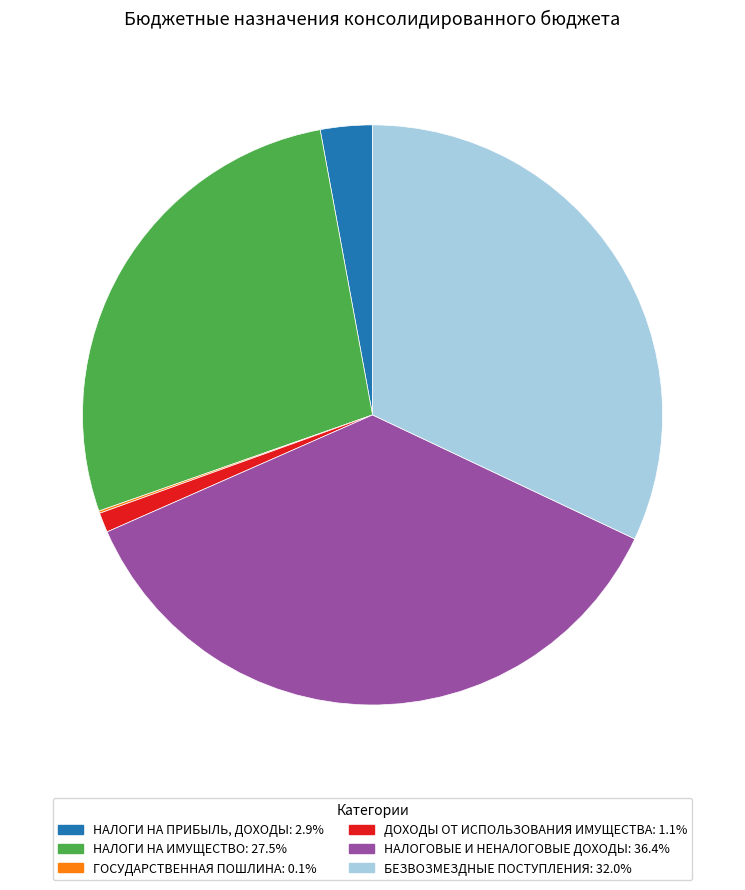

Is the sum of НАЛОГИ НА ПРИБЫЛЬ, ДОХОДЫ and НАЛОГОВЫЕ И НЕНАЛОГОВЫЕ ДОХОДЫ greater than half?

No